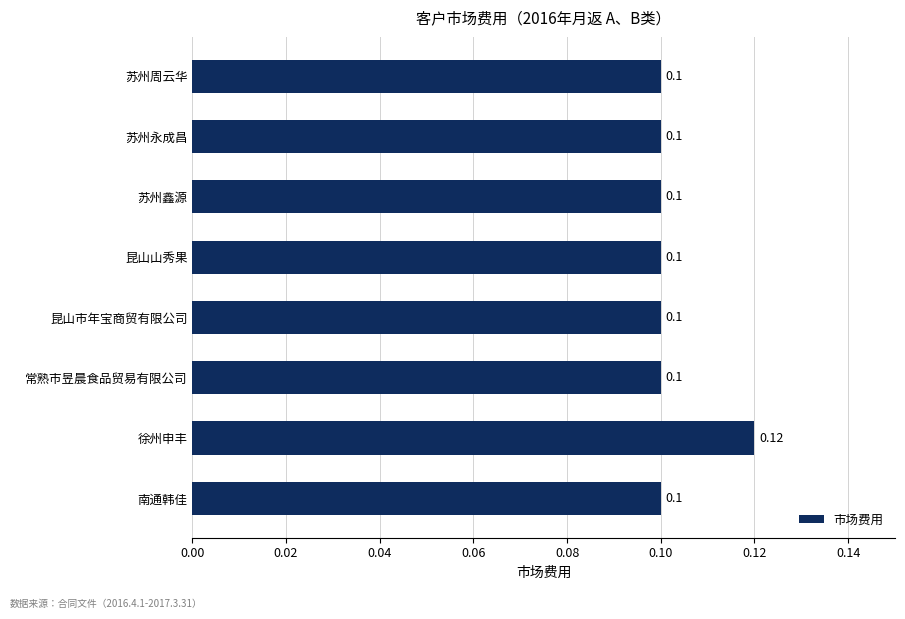

What is the label of the 6th bar from the bottom?

苏州鑫源